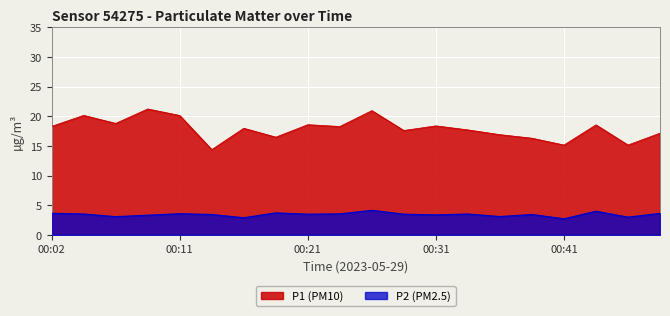

At 00:43, list the series in order from largest to smallest.

P1, P2